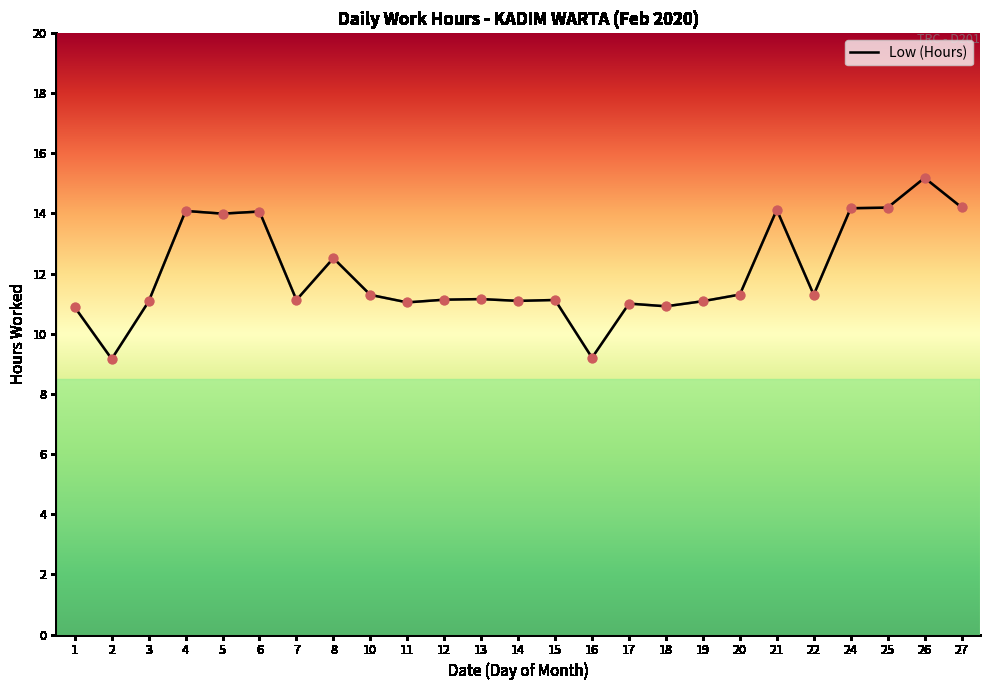

What is the ratio of the value at 19 to the value at 18?

1.0